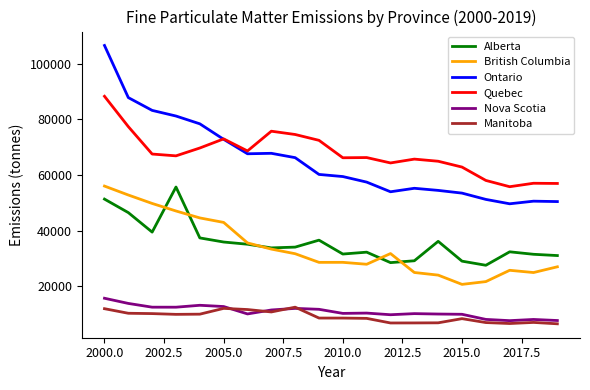

True or false: Alberta has more than 0 points higher than both neighbors.

True